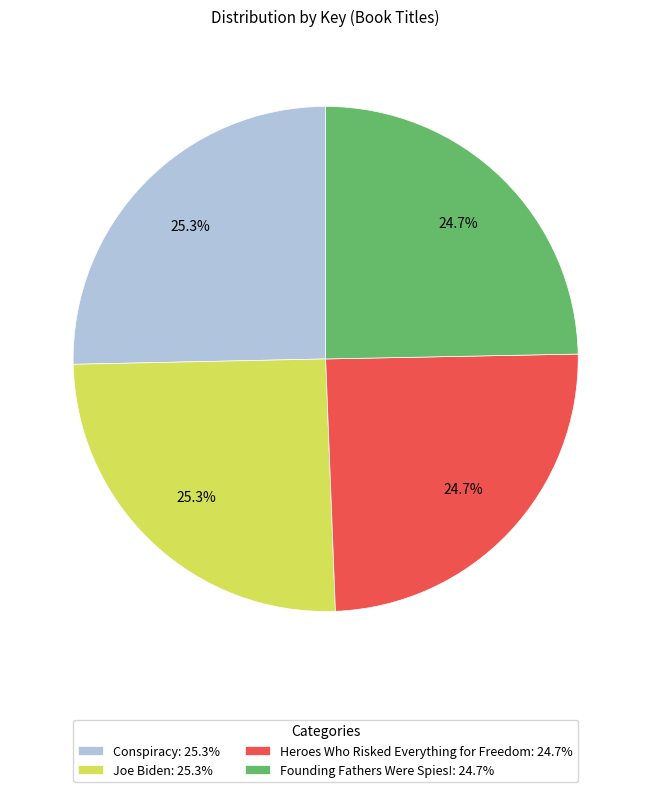

How many segments does this pie chart have?

4